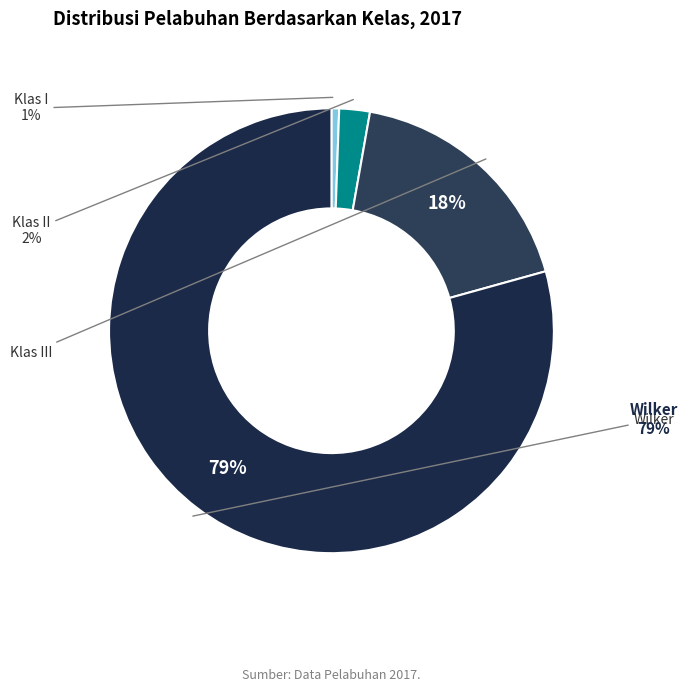

Rank the categories by value from lowest to highest.

Klas I, Klas II, Klas III, Wilker